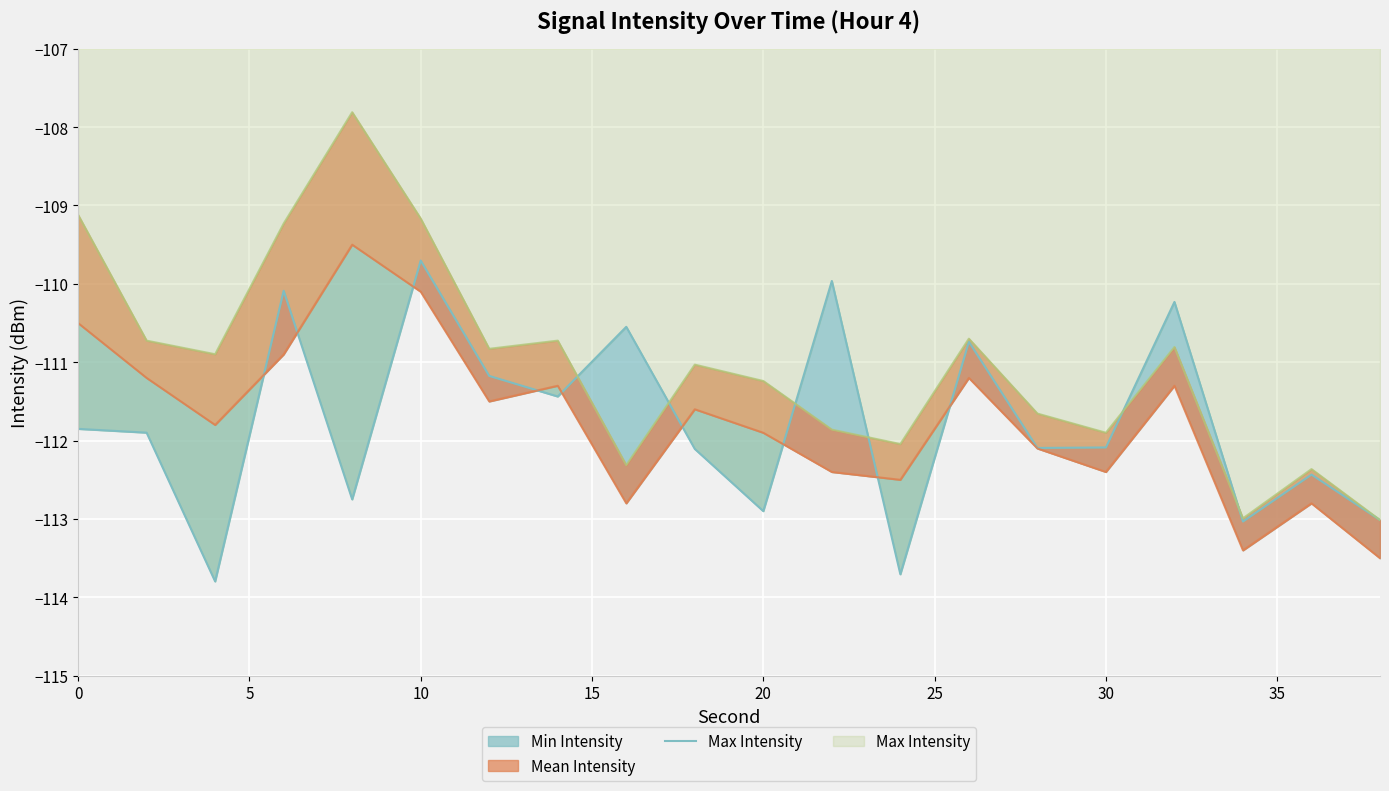

How many lines are shown in the chart?

1